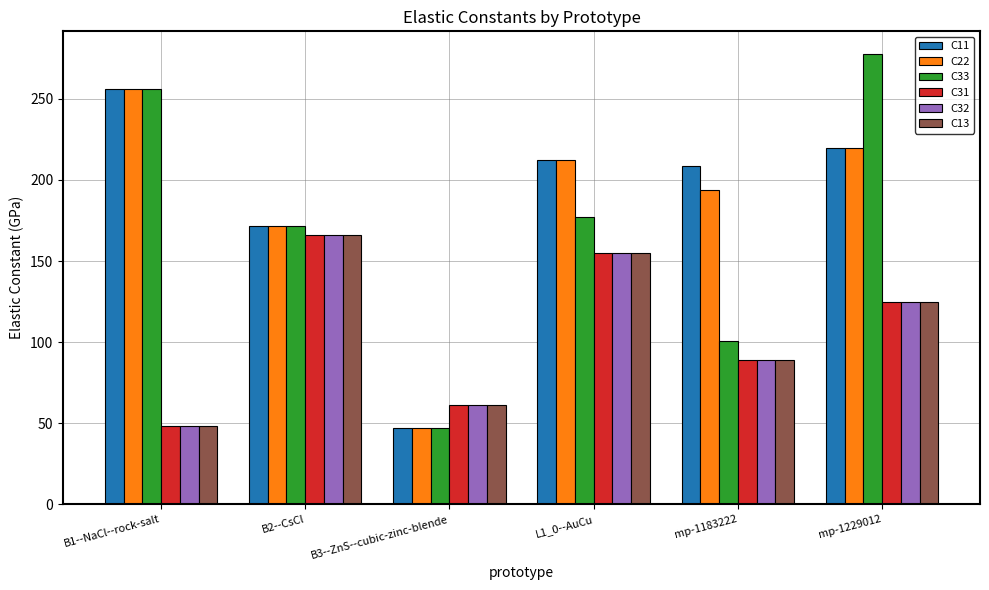

What is the lowest value of the C32 series?

48.2